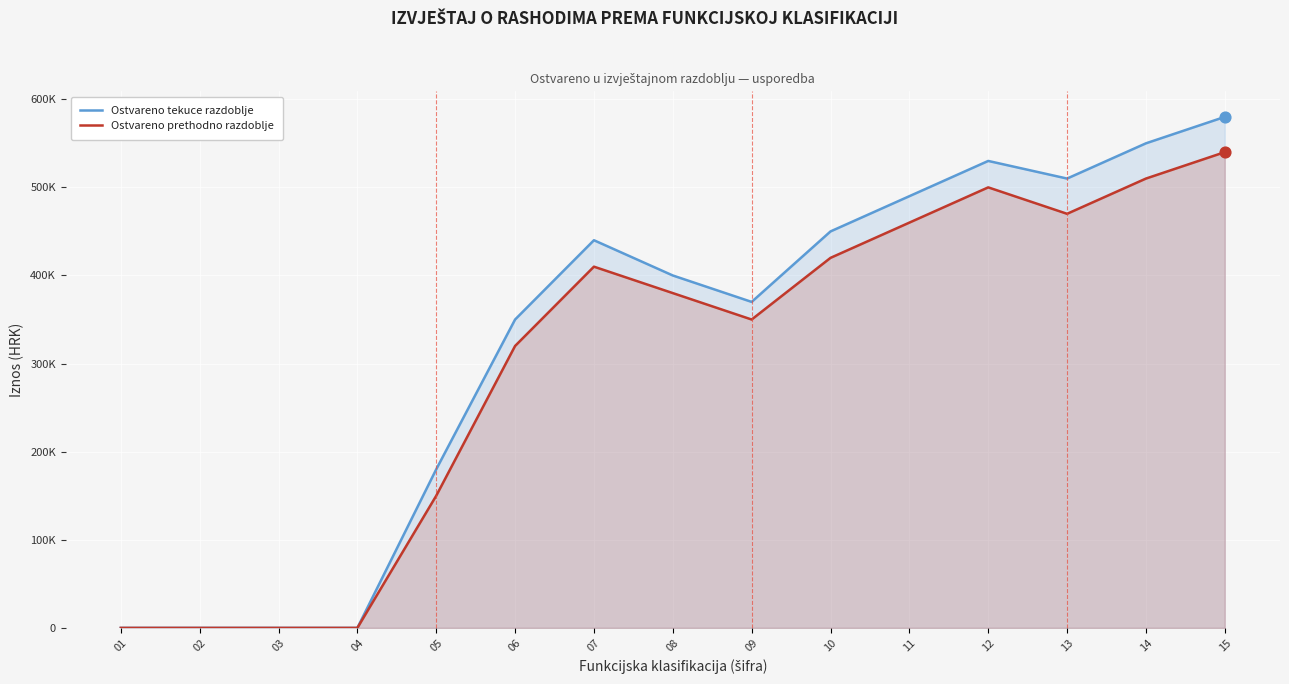

Is the value of Ostvareno prethodno razdoblje at 09 greater than the value of Ostvareno tekuce razdoblje at 02?

Yes